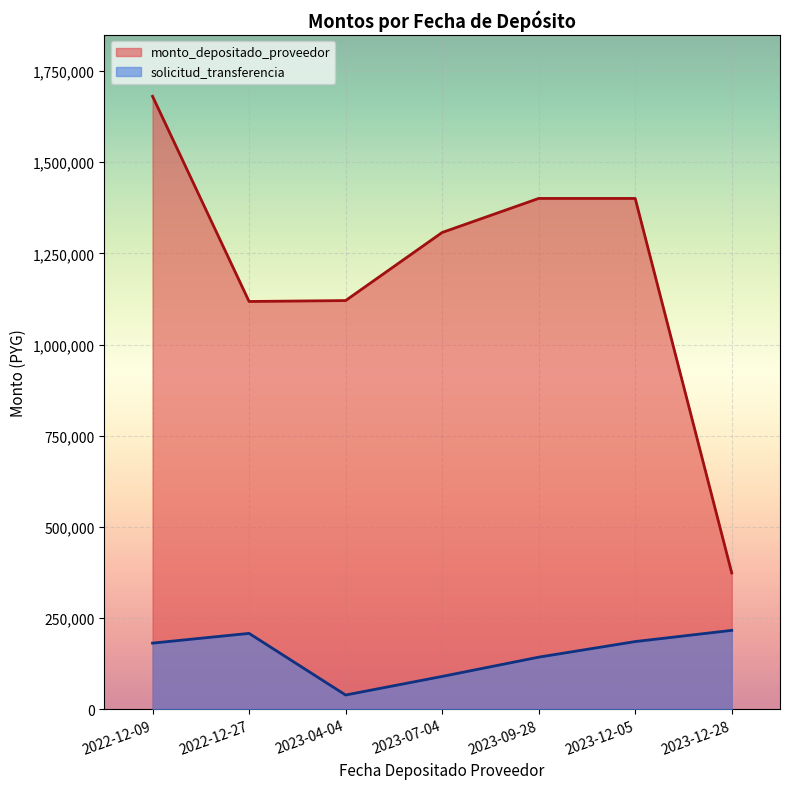

What position from the left is 2022-12-09?

1